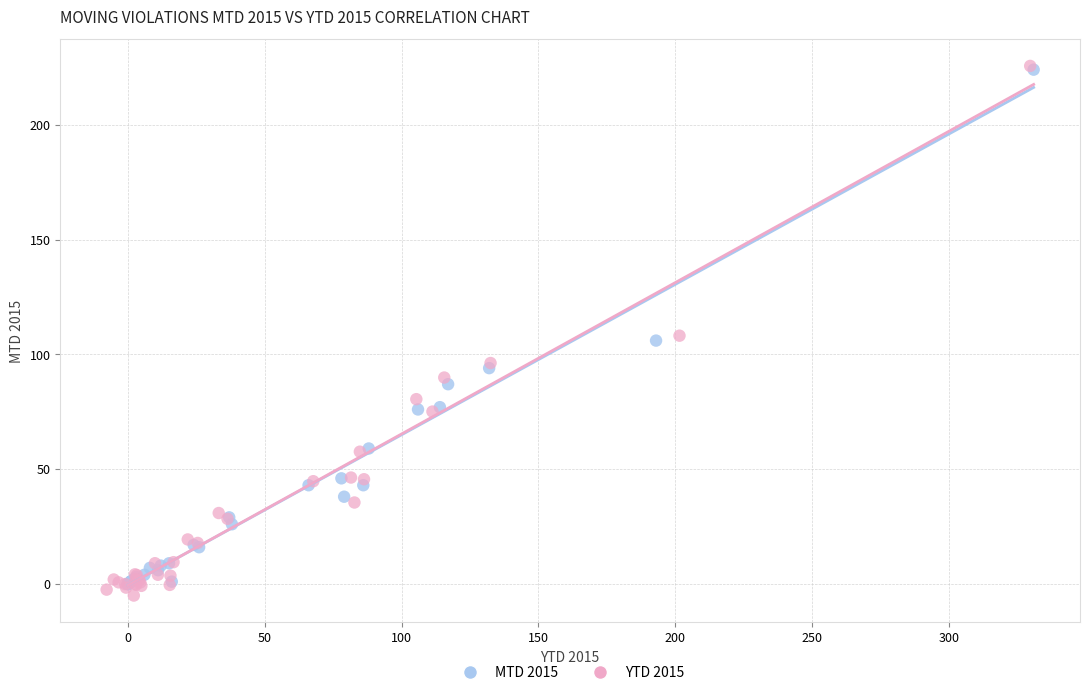

Which series has the largest Y range (max minus min)?

YTD 2015